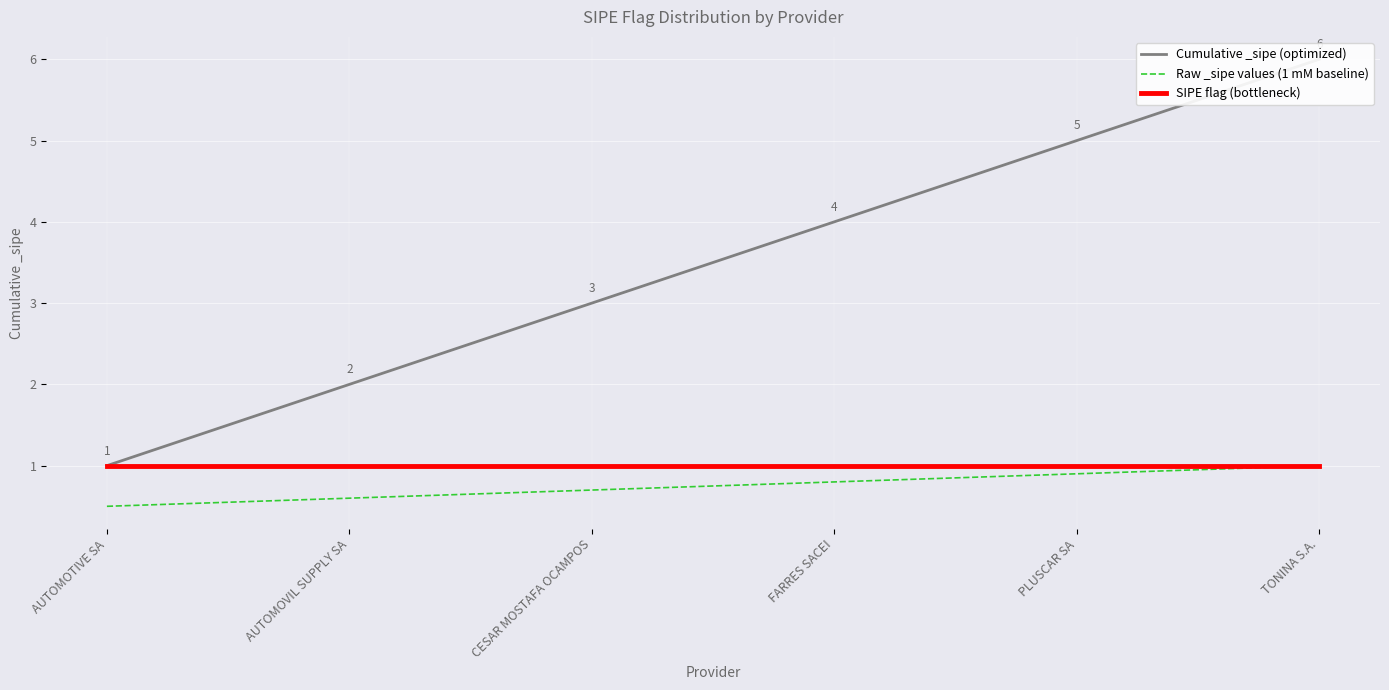

Rank the series at AUTOMOVIL SUPPLY SA from highest to lowest value.

Cumulative _sipe (optimized), SIPE flag (bottleneck), Raw _sipe values (1 mM baseline)